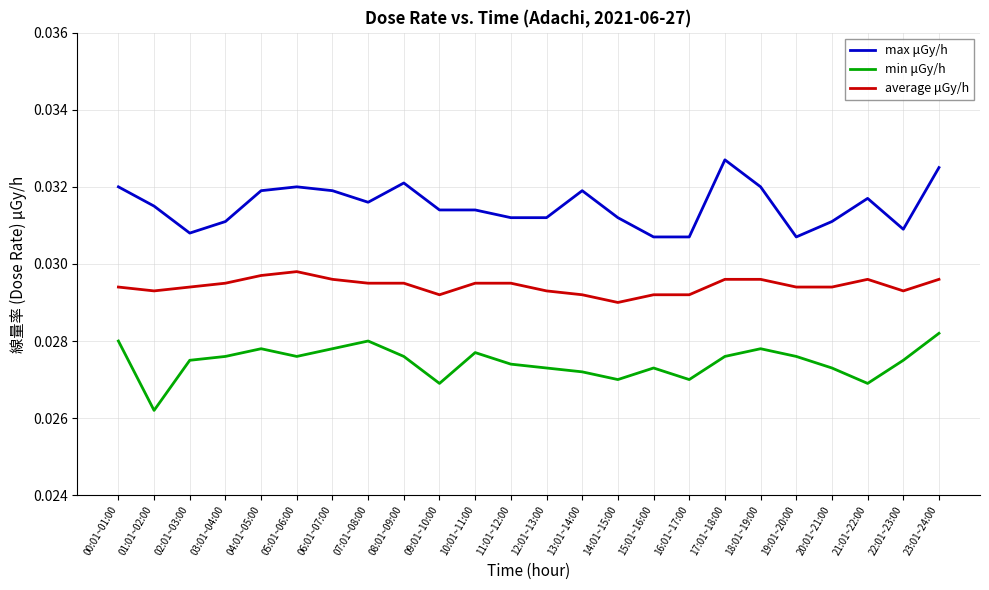

What position from the right is 04:01~05:00?

20